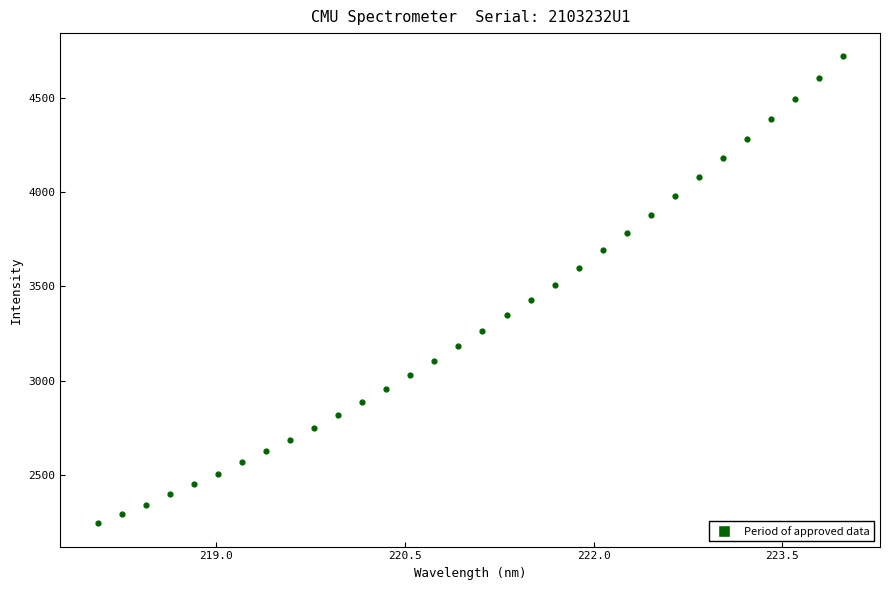

What is the range of Y values (max minus min)?

2474.3